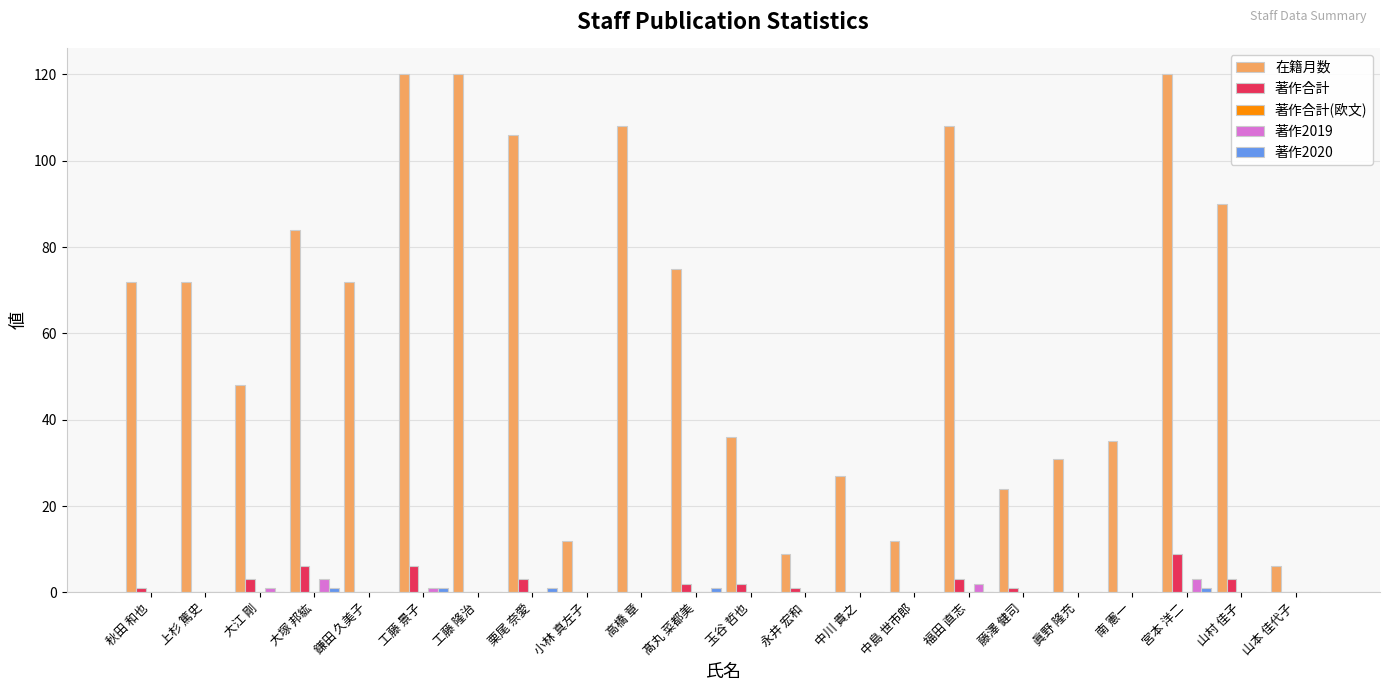

The value of 在籍月数 at 中川 貴之 is 27. True or false?

True